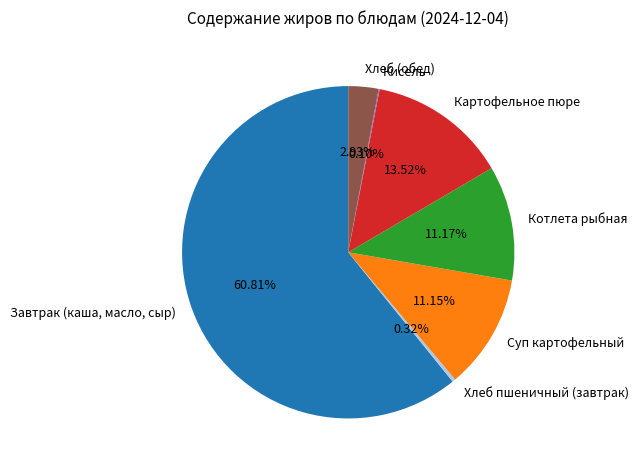

Approximately how many times larger is the value at Суп картофельный compared to Картофельное пюре?

0.8